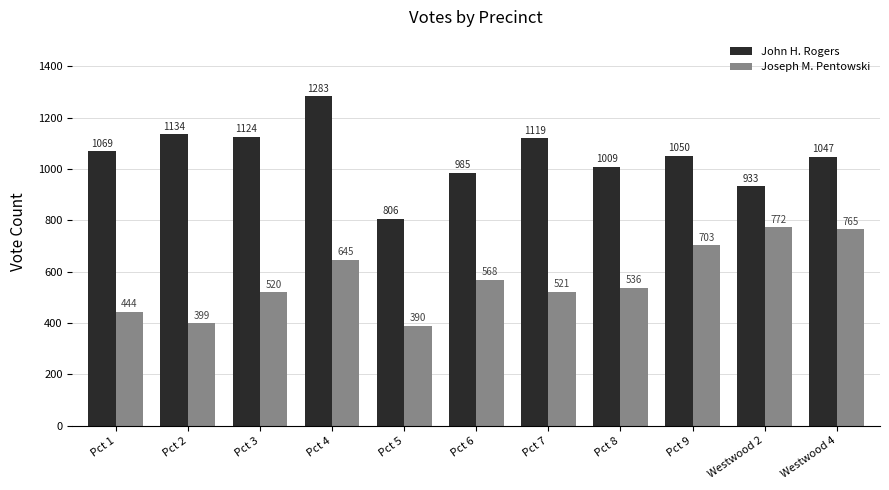

Which label corresponds to the smallest value in the chart?

Pct 5